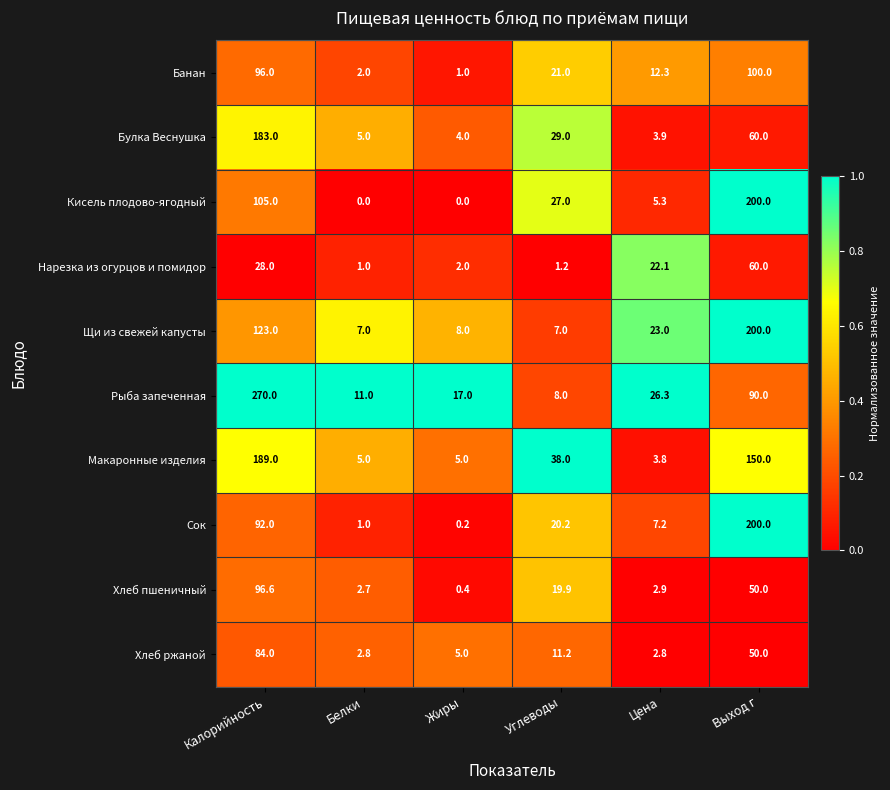

What is the difference between the Хлеб ржаной values at Углеводы and Калорийность?

72.8